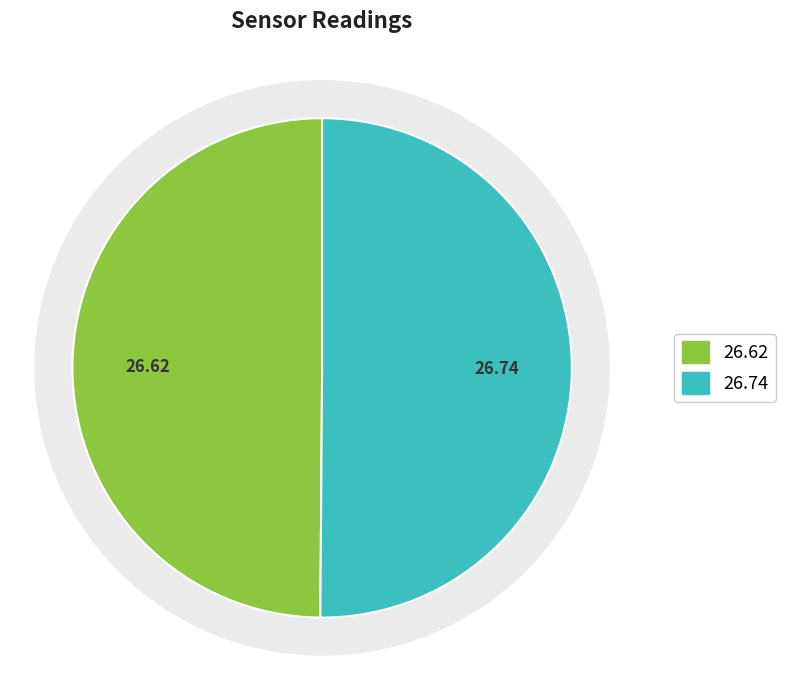

To the nearest percent, what portion does 2018-11-23T17:58:46.085Z represent?

50%